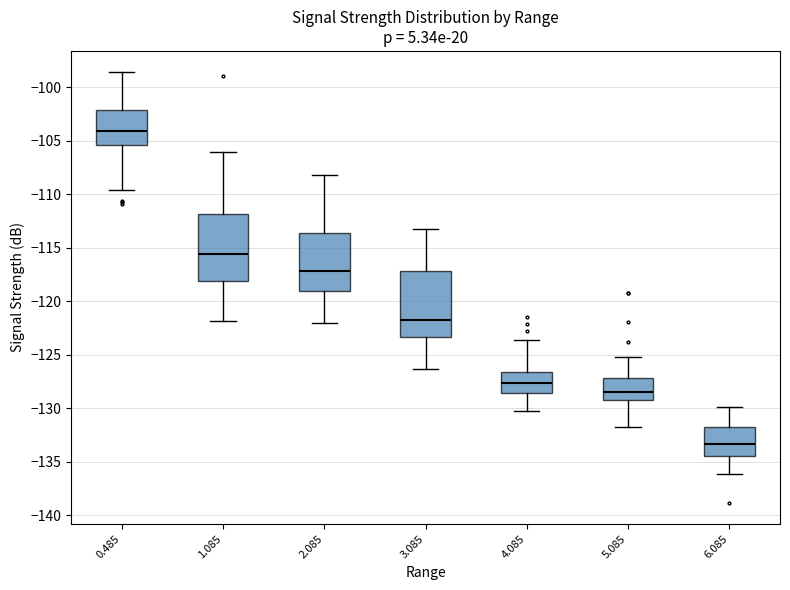

Reading left to right, transcribe this box plot: for each box, give where its median line is, the range the box spans, and where its two whiskers end, as read against the y-axis. The values are not printed on the chart, so give them approximately, as read against the axis.

0.485: median -104.0, box -105.5 to -102.0, whiskers -109.5 to -98.5
1.085: median -115.5, box -118.0 to -112.0, whiskers -122.0 to -106.0
2.085: median -117.0, box -119.0 to -113.5, whiskers -122.0 to -108.0
3.085: median -121.5, box -123.5 to -117.0, whiskers -126.5 to -113.0
4.085: median -127.5, box -128.5 to -126.5, whiskers -130.0 to -123.5
5.085: median -128.5, box -129.0 to -127.0, whiskers -131.5 to -125.0
6.085: median -133.5, box -134.5 to -131.5, whiskers -136.0 to -130.0